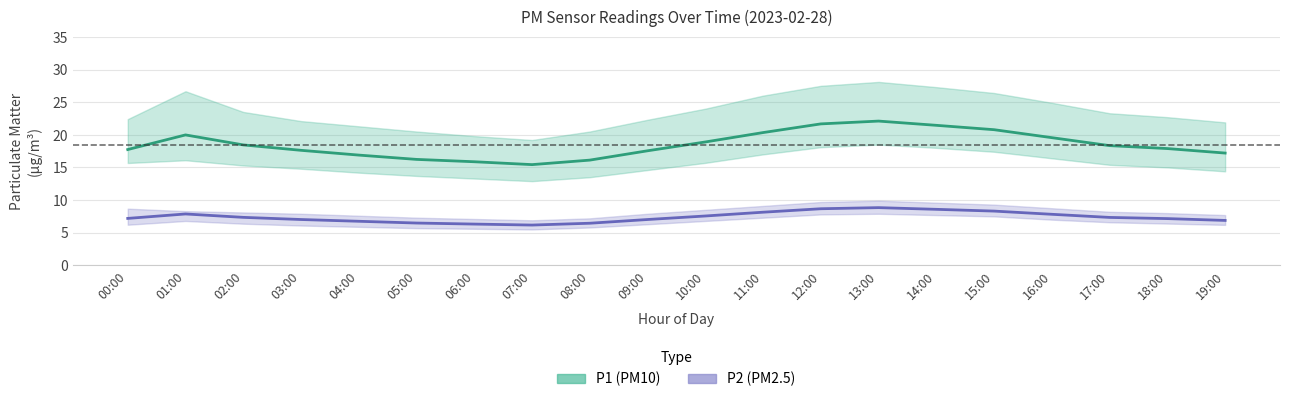

What is the label of the 18th point from the left?

17:00